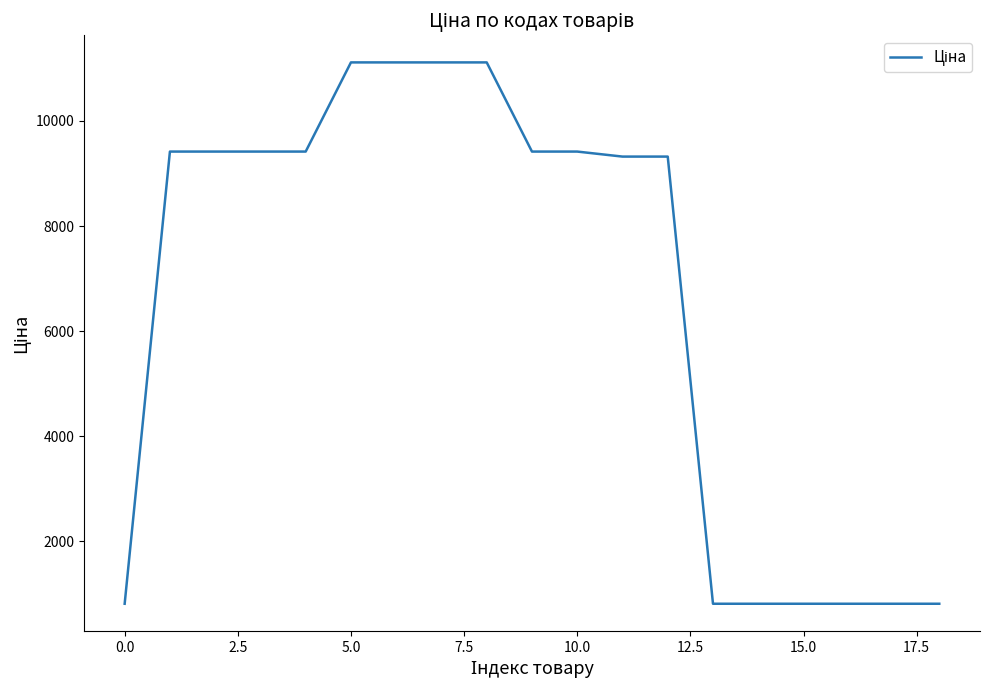

What is the minimum value shown in the chart?

813.0